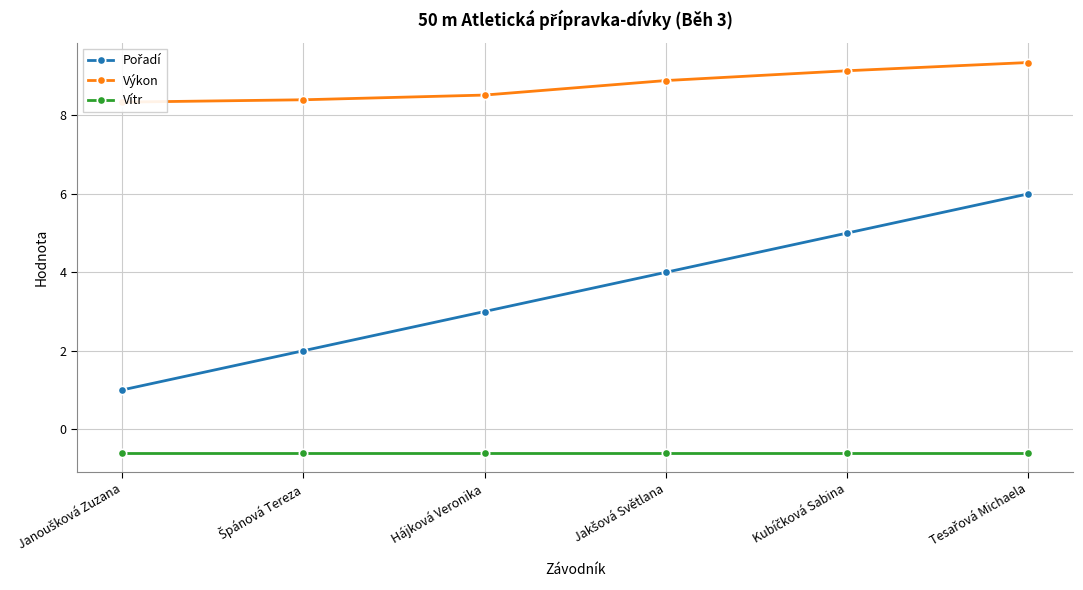

How many Výkon values are between 8 and 9?

4